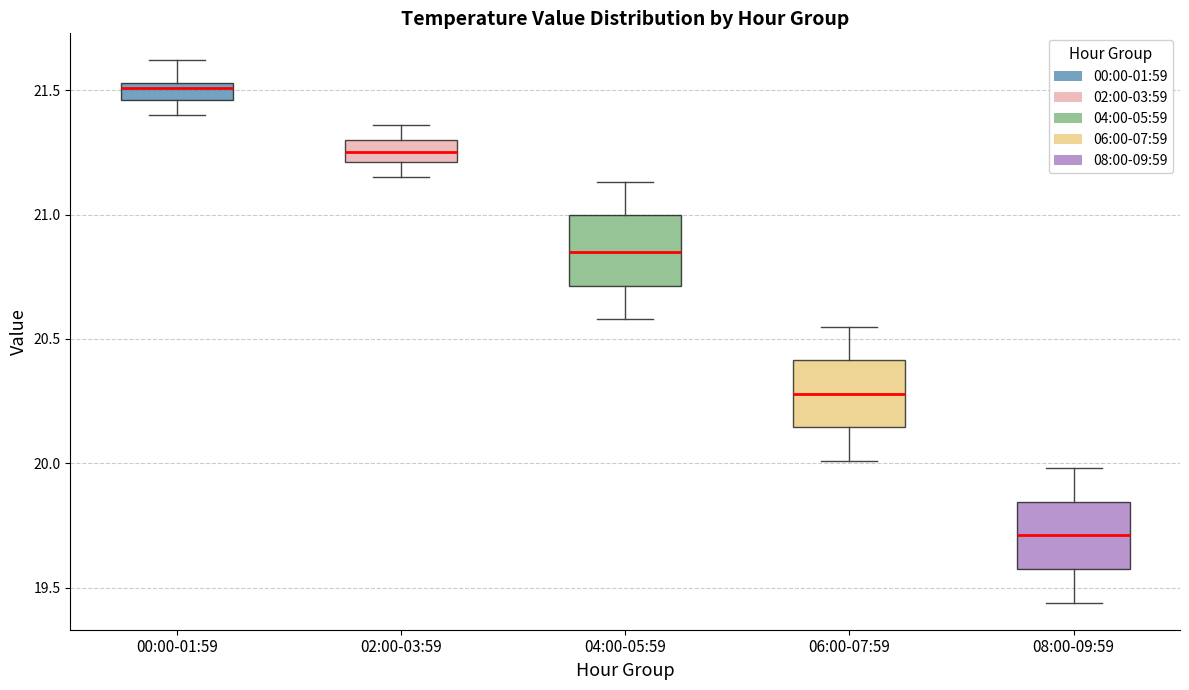

Which box has the highest median line?

00:00-01:59